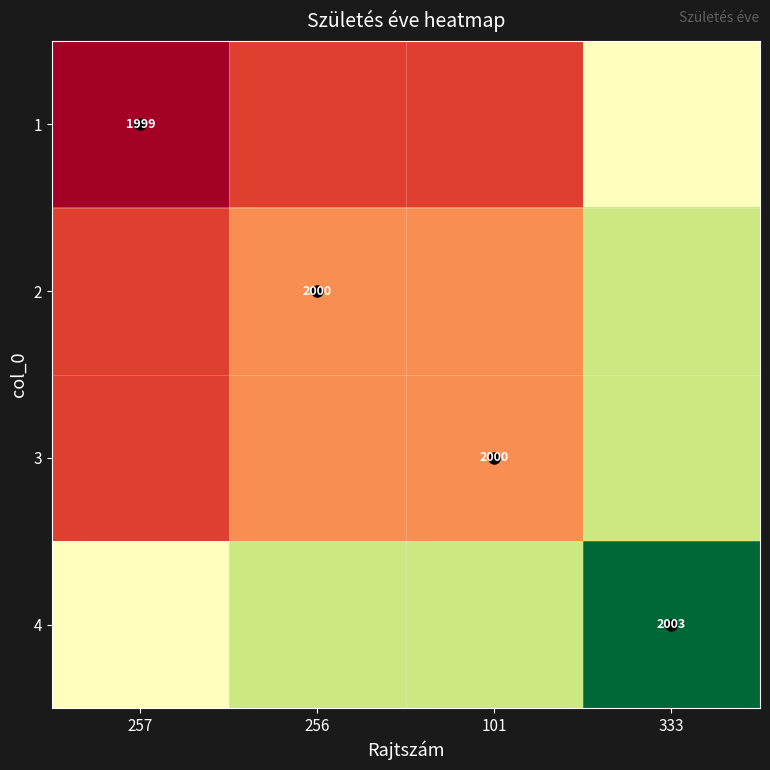

The 1 series shows 1999.0 at 257. True or false?

True